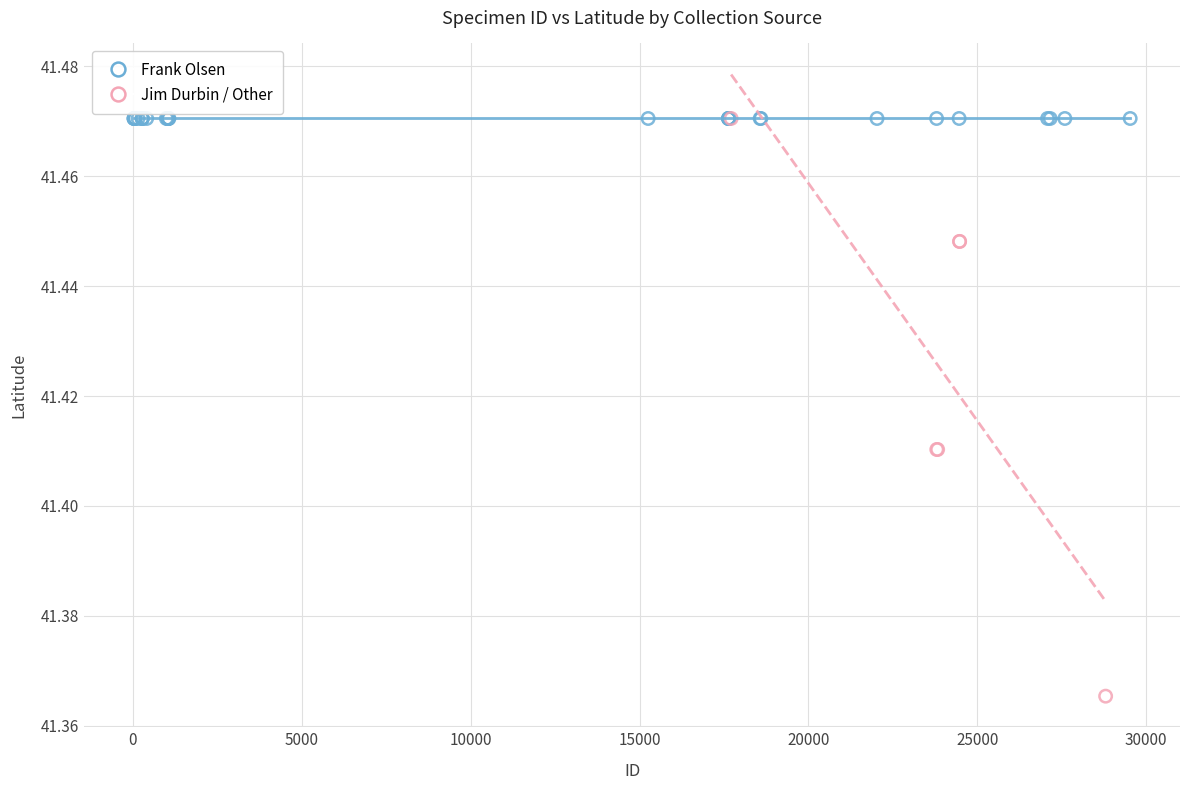

Which series contains the lowest Y value?

Jim Durbin / Other